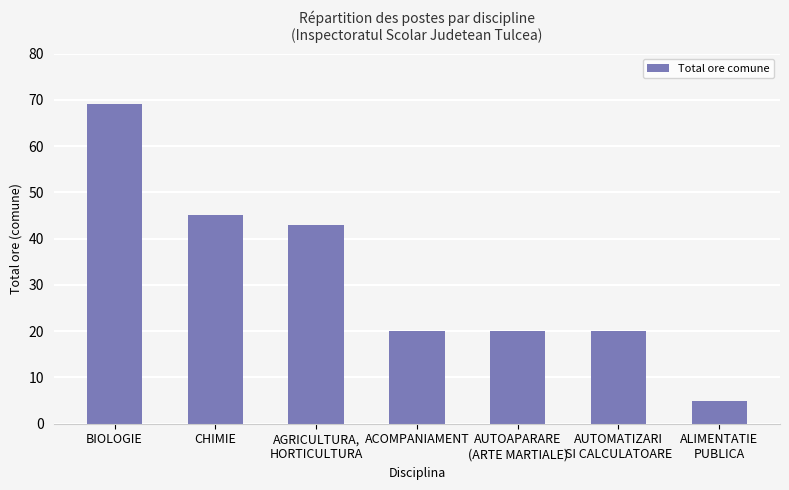

The chart shows a value of 43 at AGRICULTURA,
HORTICULTURA. True or false?

True